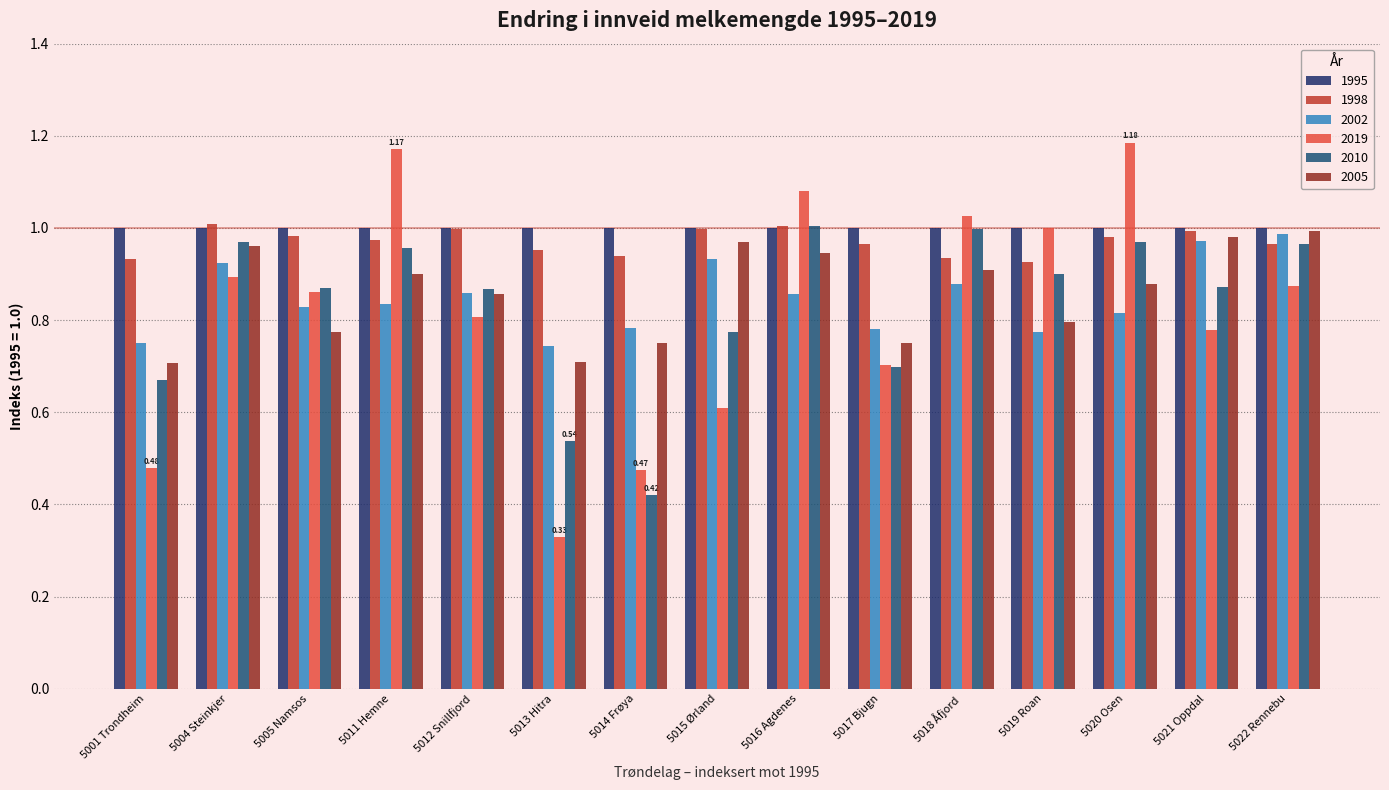

What are all the series names shown in the legend?

1995, 1998, 2002, 2019, 2010, 2005